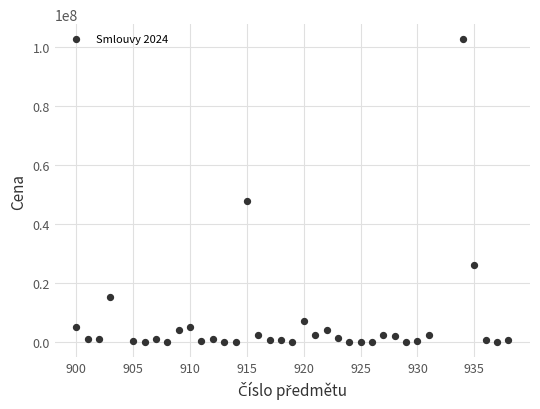

What is the range of Y values (max minus min)?

102706000.0